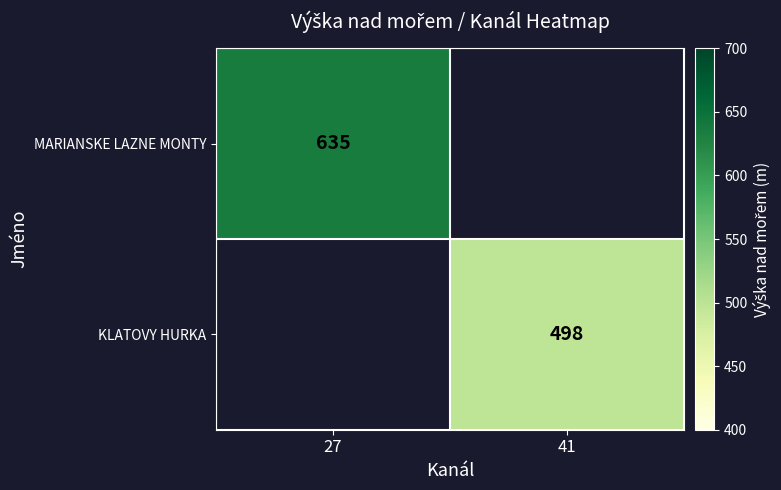

True or false: KLATOVY HURKA has a value of 711 at 41.

False